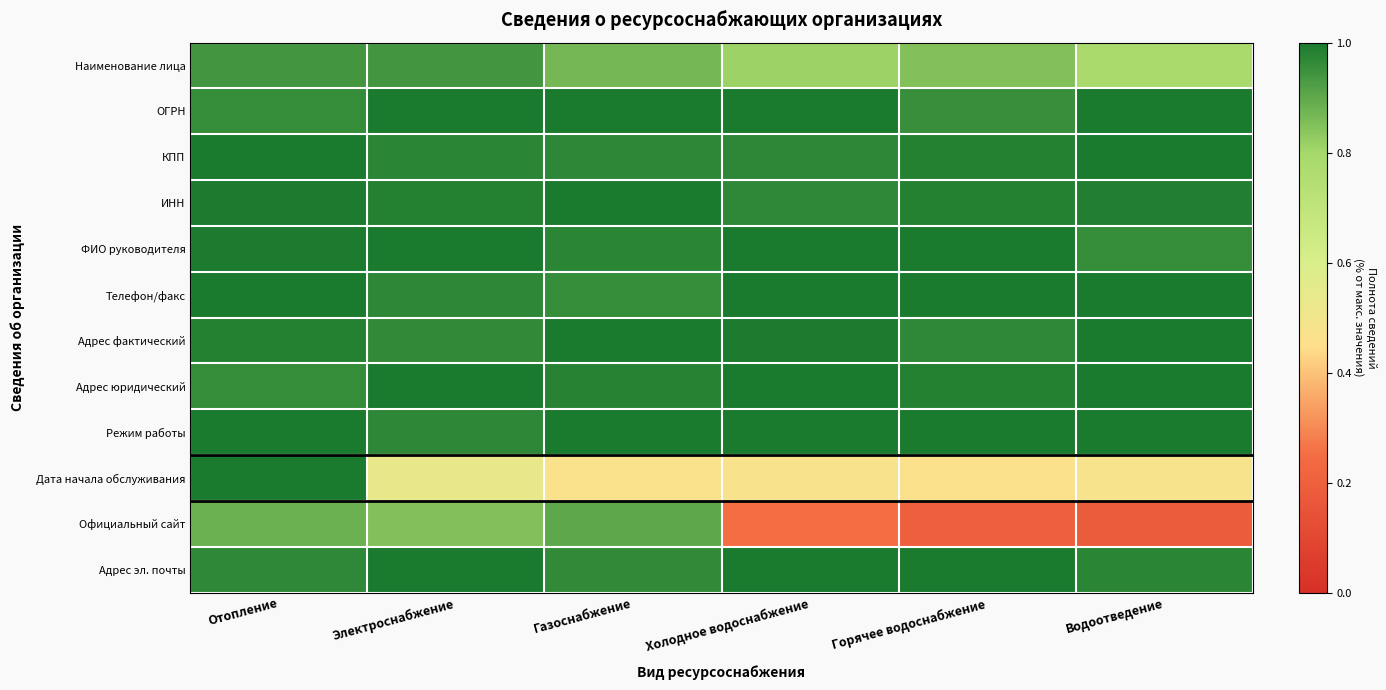

What is the minimum value shown in the chart?

0.2